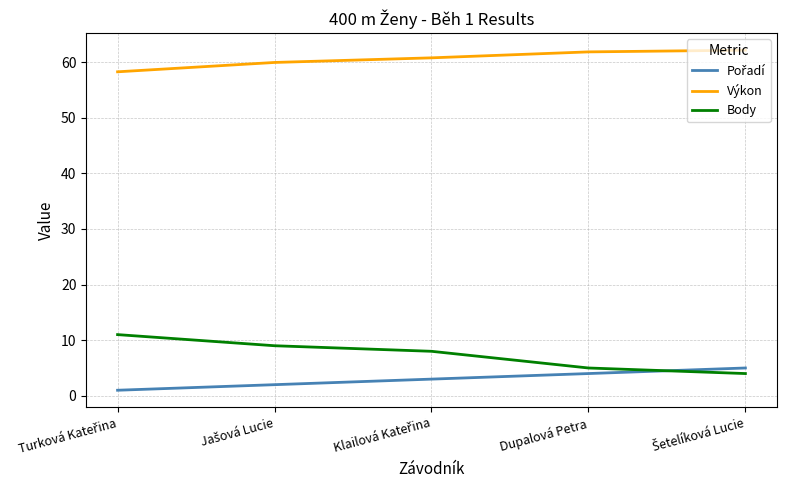

Which series has the largest range (max minus min)?

Body